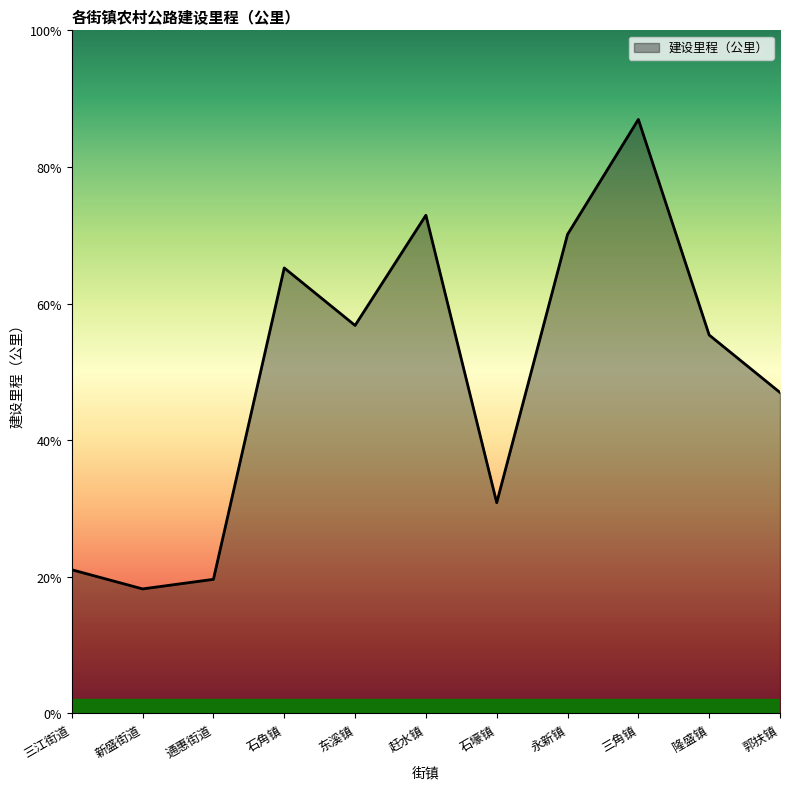

What is the sum of the values at 东溪镇 and 新盛街道?

5.3